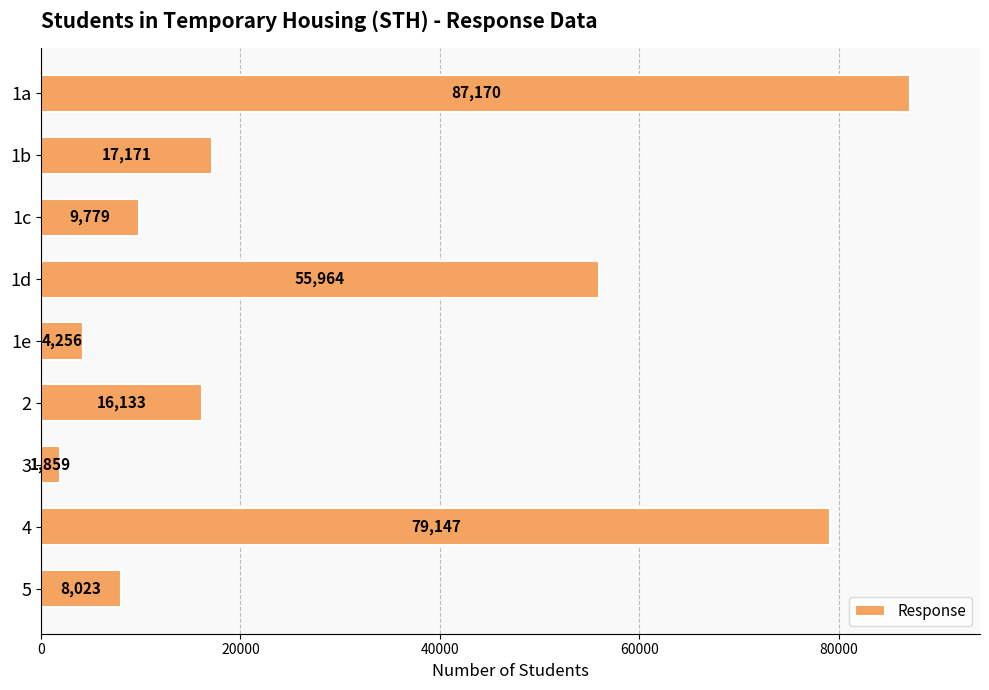

List the labels in order of value, smallest first.

3, 1e, 5, 1c, 2, 1b, 1d, 4, 1a